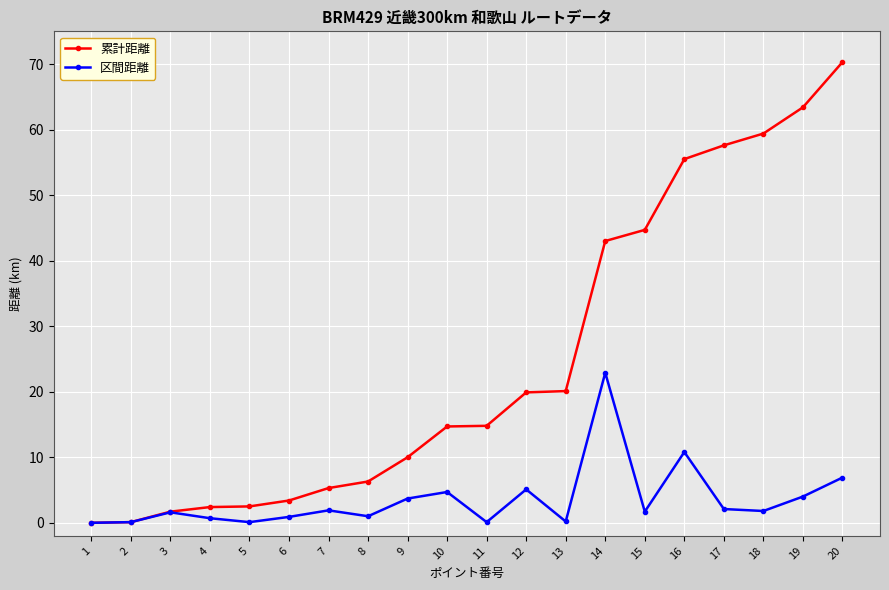

What is the value of the 累計距離 point at the 11th from the left?

14.8